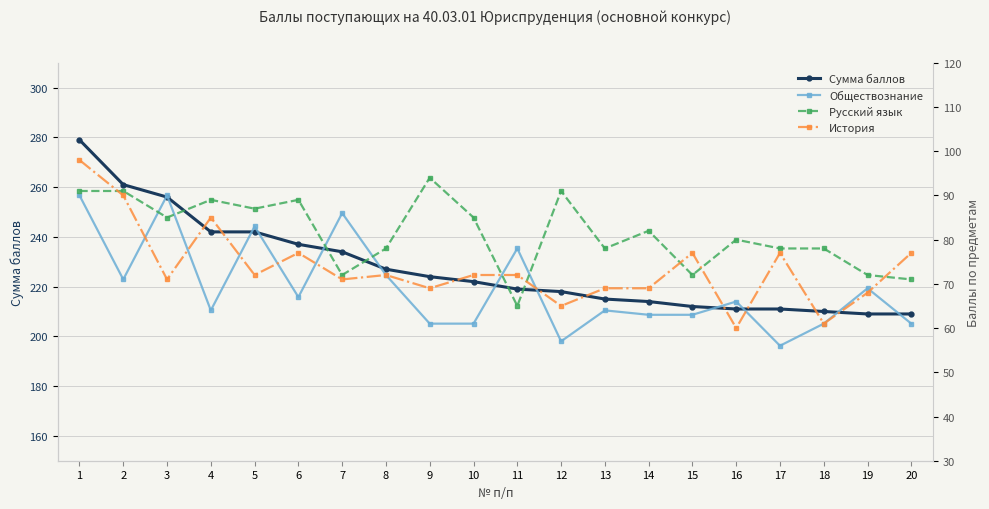

Is this an area chart (filled region under the line)?

No